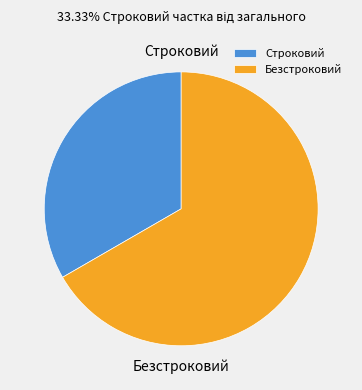

The Строковий slice represents 25% of the pie. True or false?

False